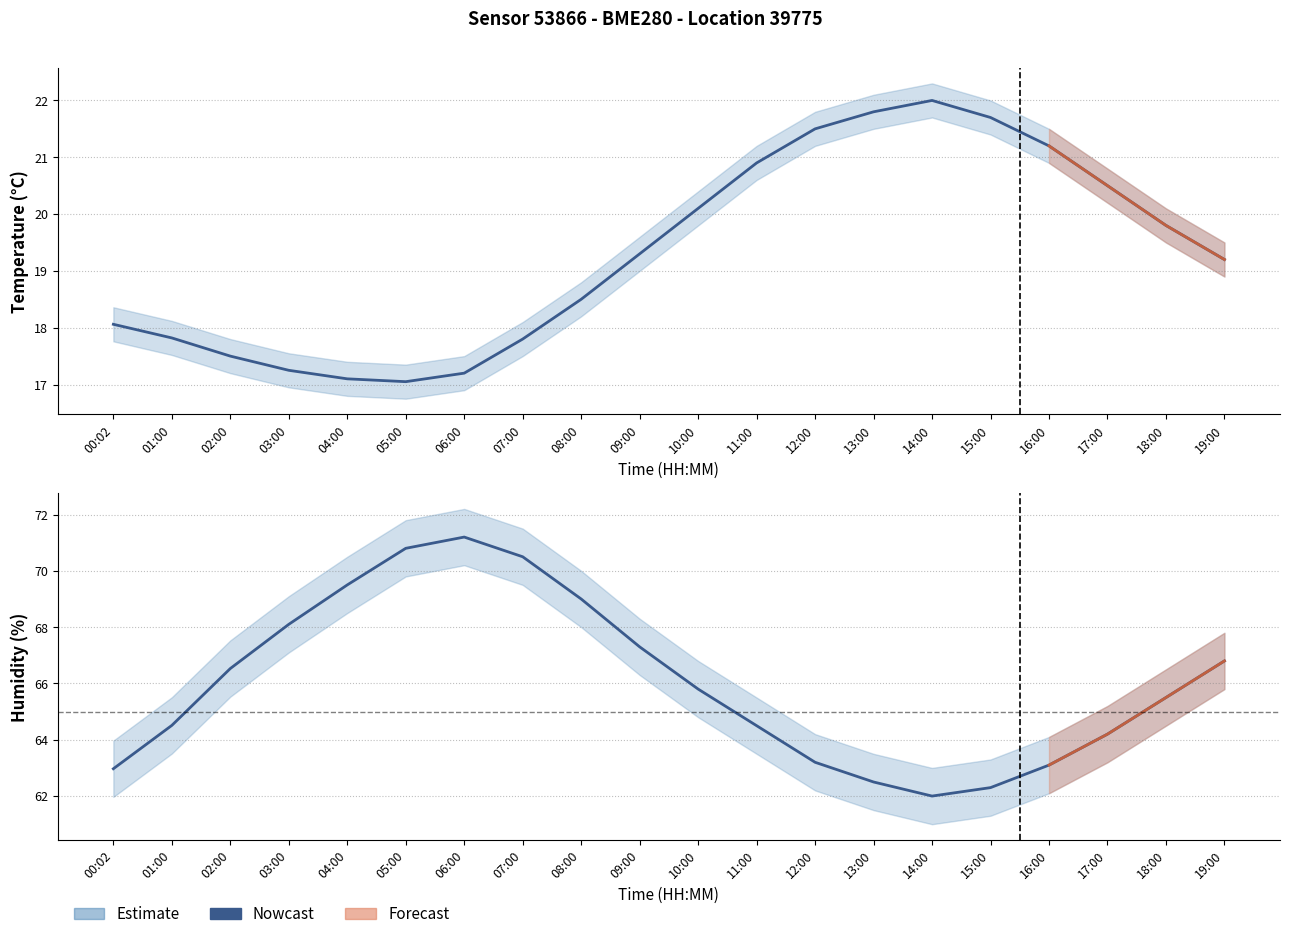

Which label corresponds to the largest value in the chart?

06:00